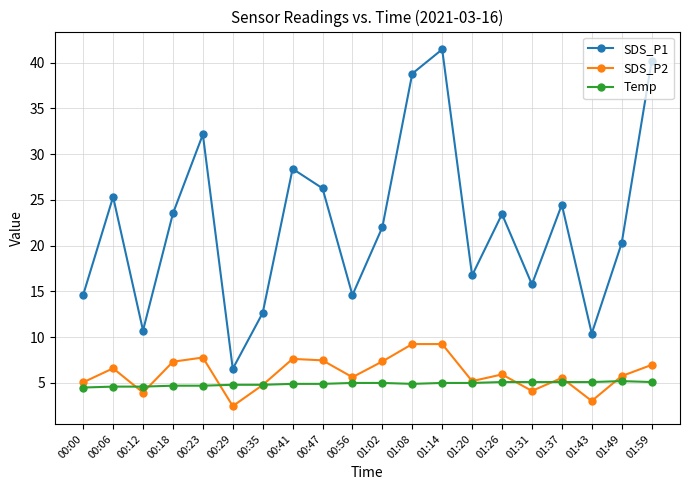

In SDS_P1, how many points are higher than both neighbors (excluding endpoints)?

6